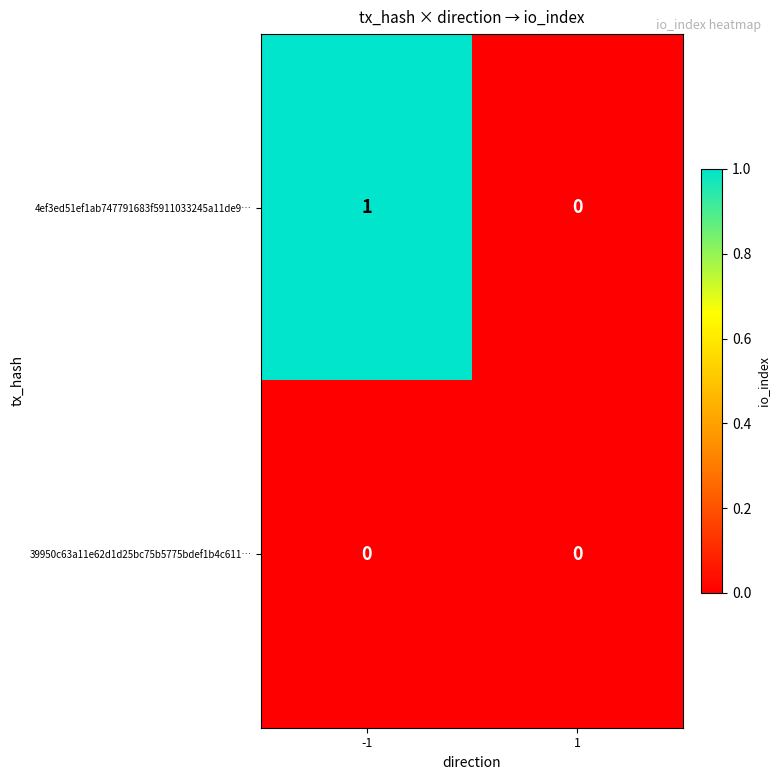

True or false: 4ef3ed51ef1ab747791683f5911033245a11de9… has a value of 1 at -1.

True